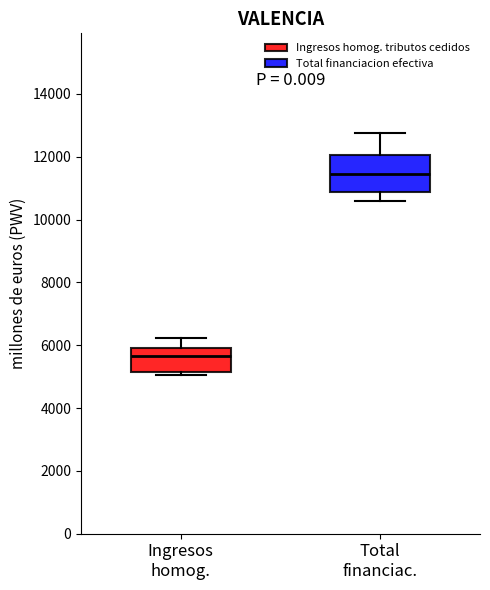

Reading left to right, read every box against the y-axis: the position of its median line, the range the box covers, and the ends of its whiskers. The values are not printed on the chart, so give them approximately, as read against the axis.

Ingresos homog.: median 5600, box 5200 to 5800, whiskers 5000 to 6200
Total financiac.: median 11400, box 10800 to 12000, whiskers 10600 to 12800